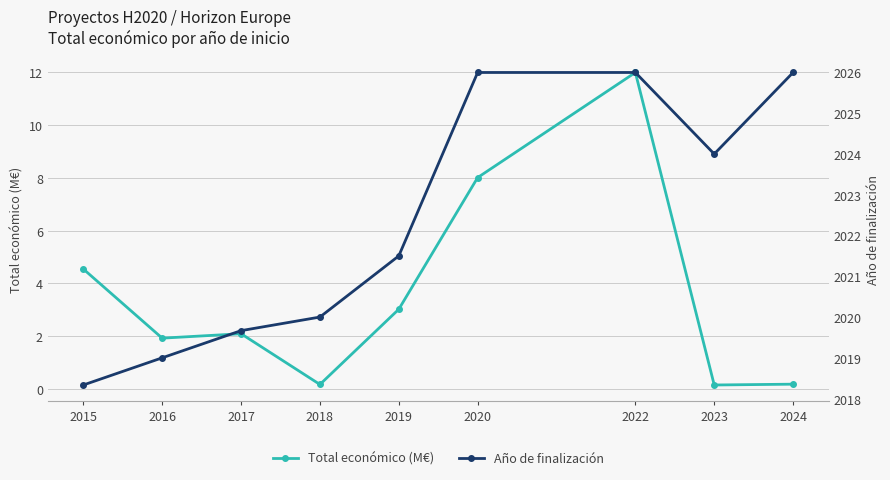

What is the total value across all series at 2018?

2020.2